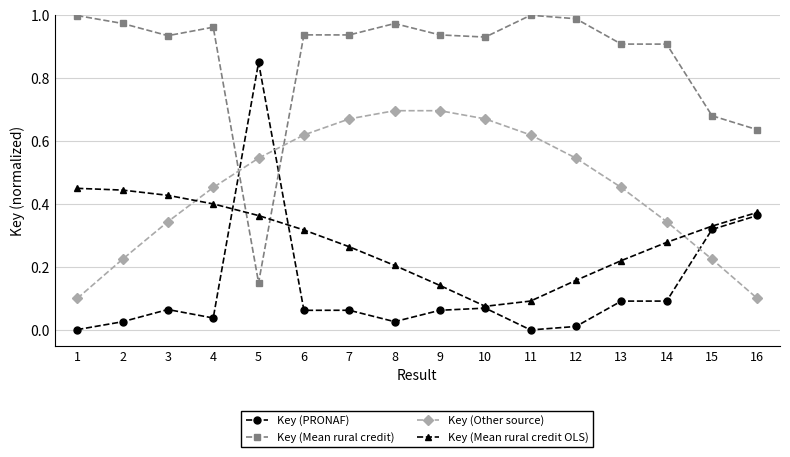

What is the total value across all series at 16?

1.5